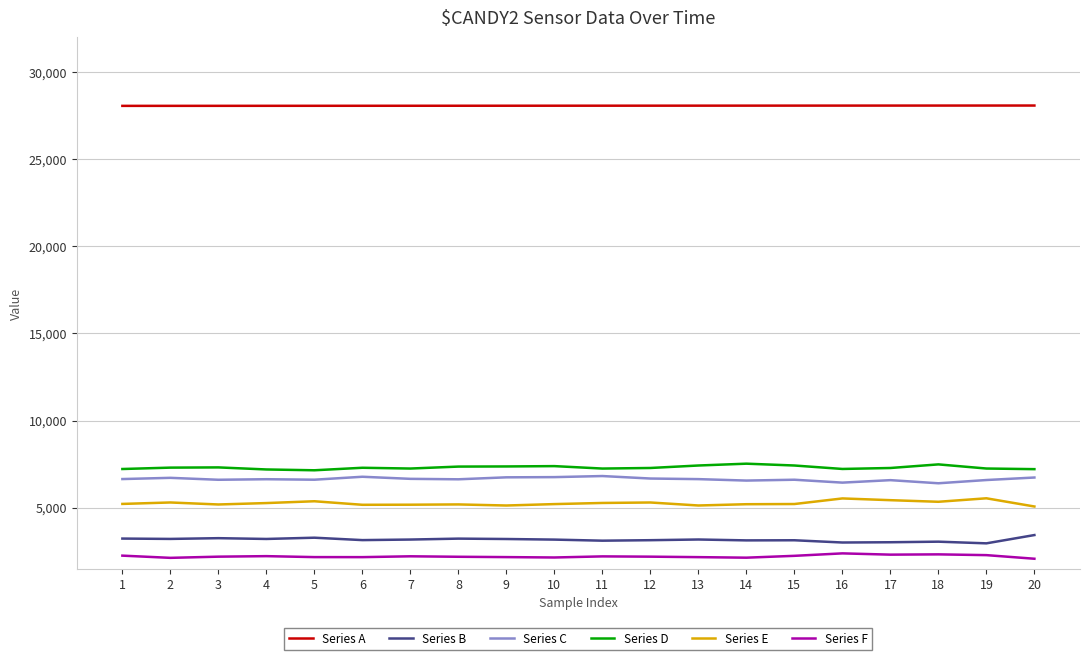

Is this an area chart (filled region under the line)?

No